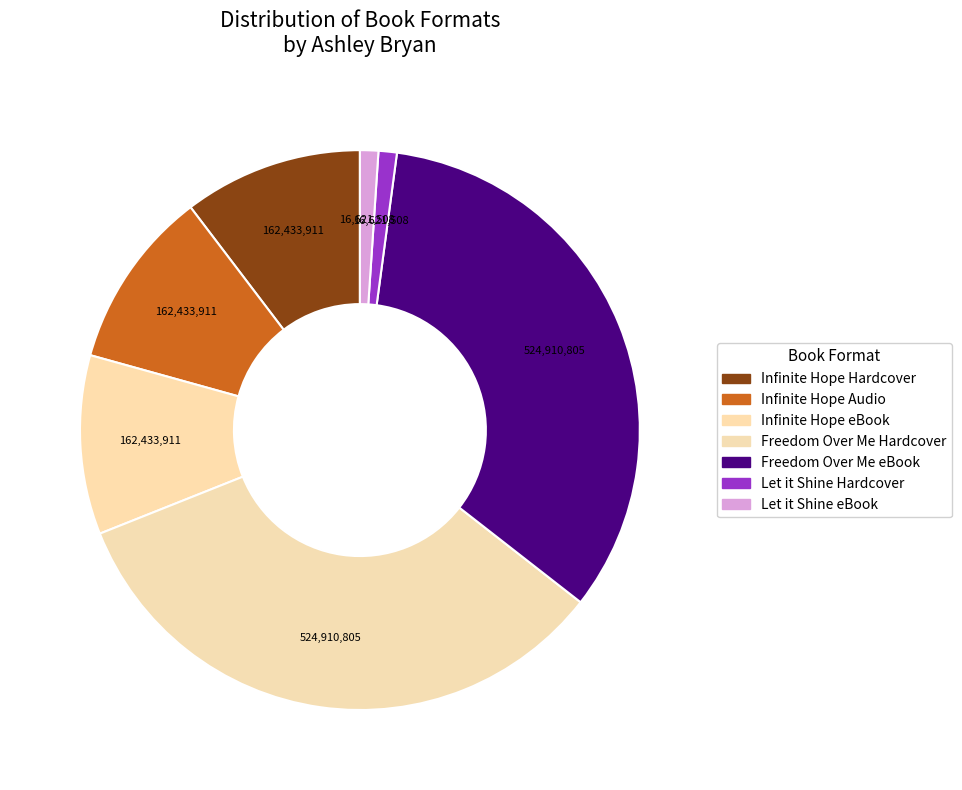

How many slices are in this pie chart?

7